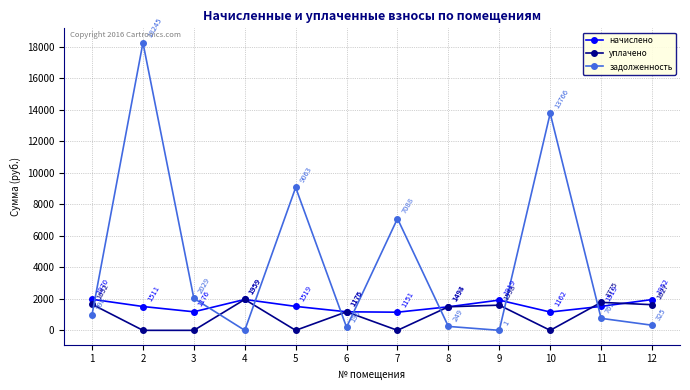

Which series ends up on top after the final intersection of начислено and задолженность?

начислено